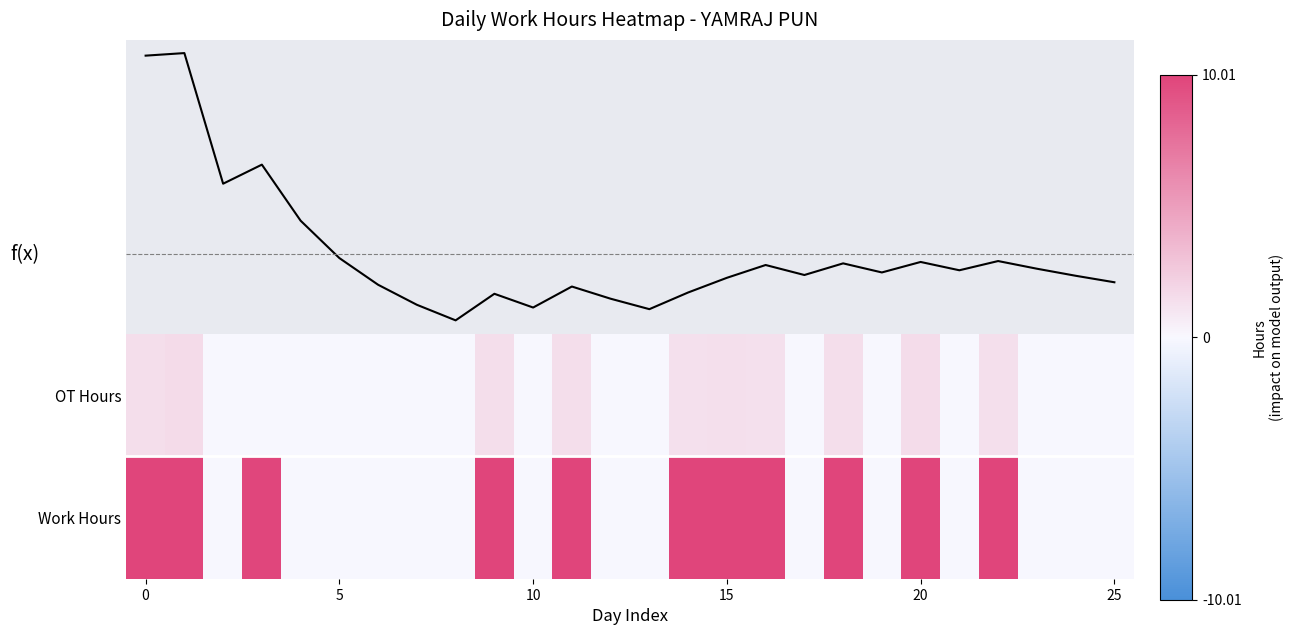

At how many categories does at least one series exceed 8?

11